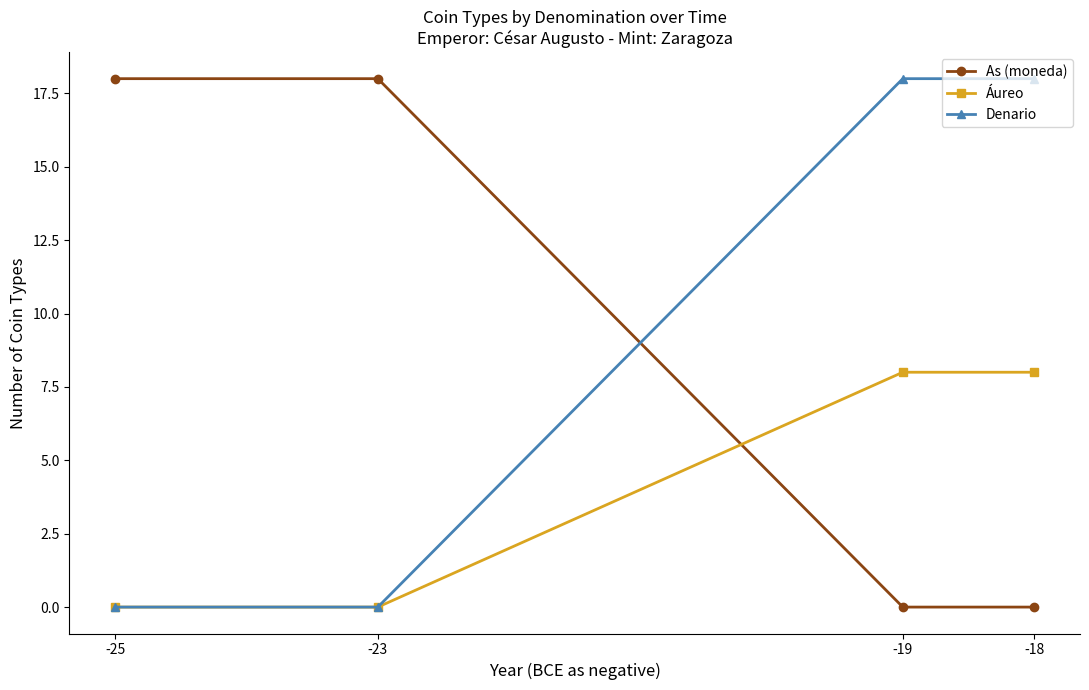

Rank the series at -18 from highest to lowest value.

Denario, Áureo, As (moneda)